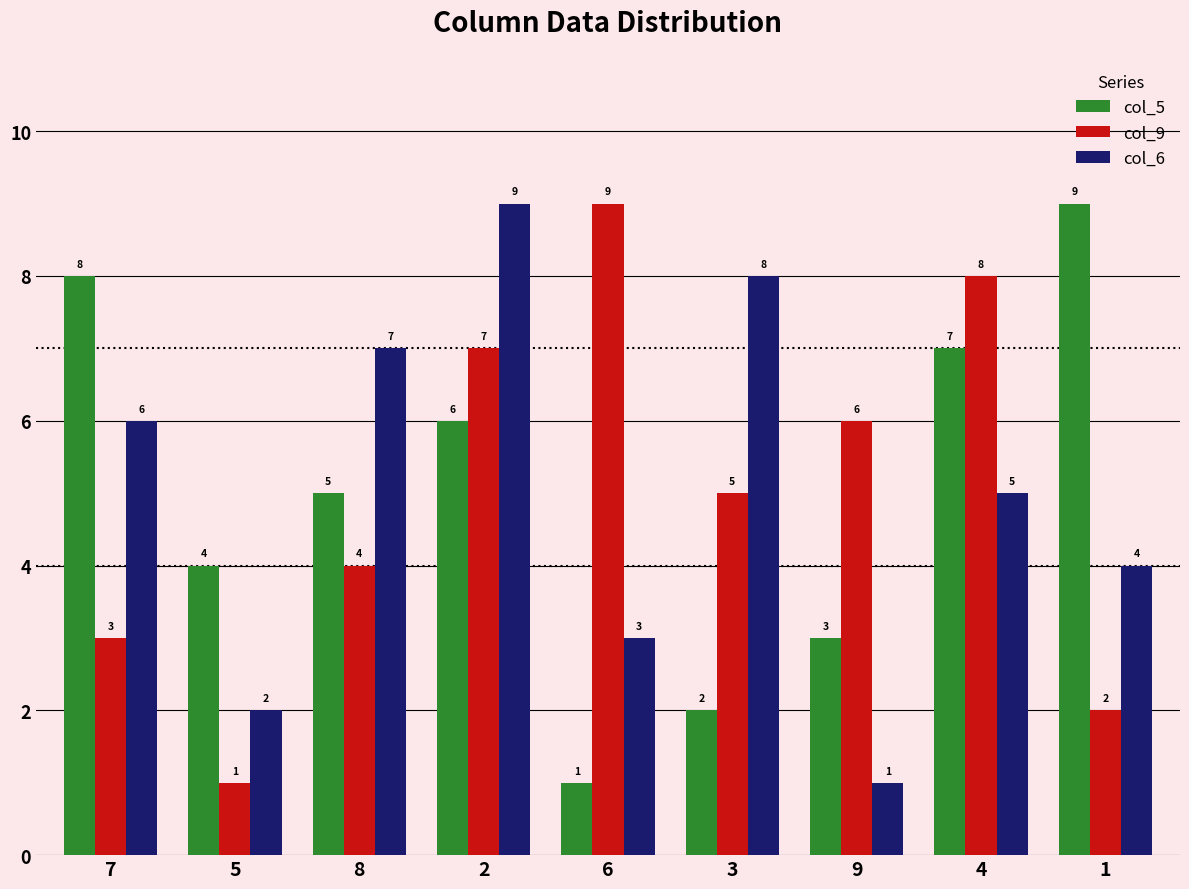

Reading left to right, what are all the values shown in this chart?

col_5: 8	4	5	6	1	2	3	7	9
col_9: 3	1	4	7	9	5	6	8	2
col_6: 6	2	7	9	3	8	1	5	4